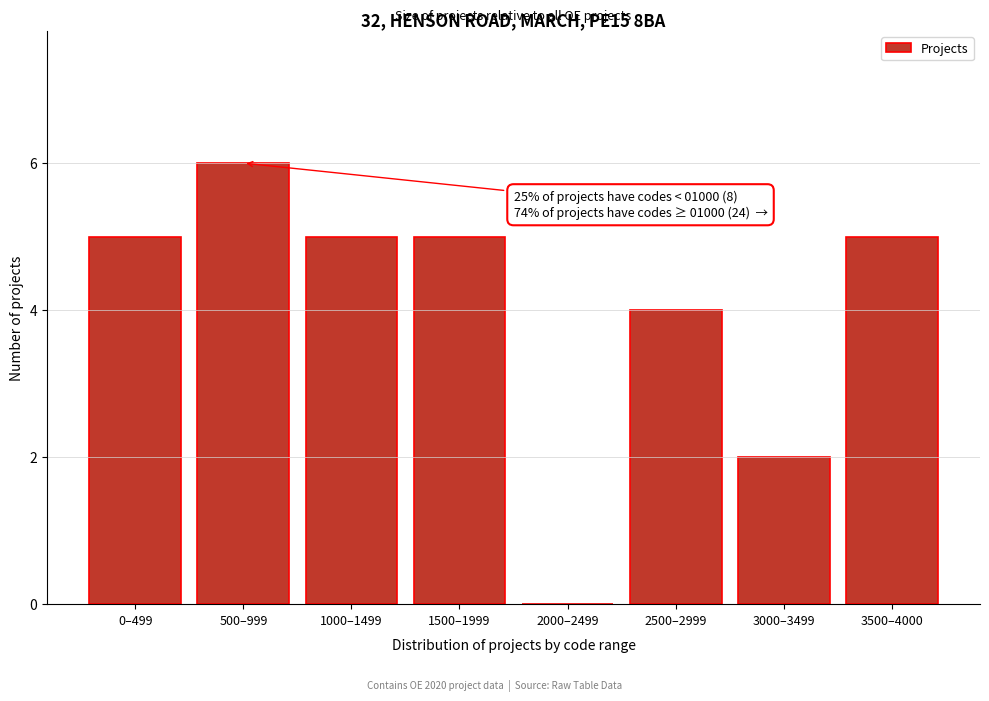

Reading left to right, what are all the values shown in this chart?

0–499=5	500–999=6	1000–1499=5	1500–1999=5	2000–2499=0	2500–2999=4	3000–3499=2	3500–4000=5